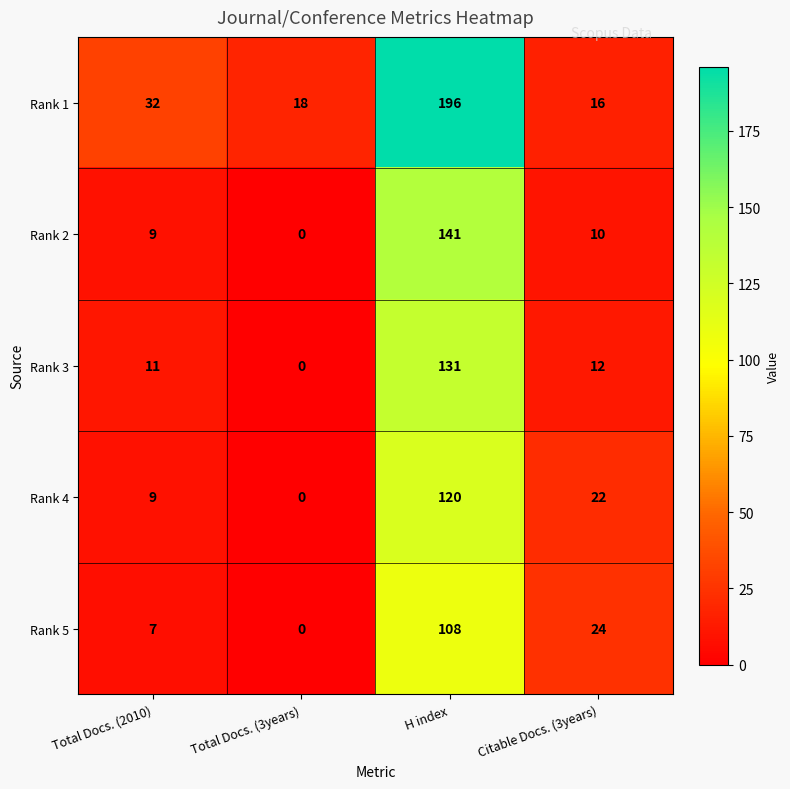

The value of Rank 5 at Citable Docs. (3years) is 24. True or false?

True